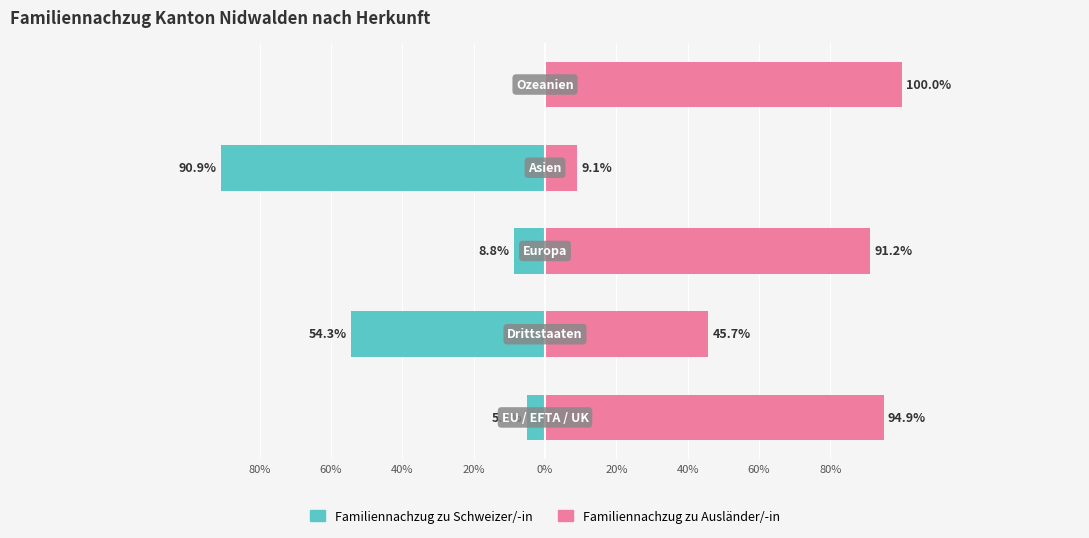

Reading left to right, list all the values displayed in this chart.

Familiennachzug zu Schweizer/-in: -5.1	-54.3	-8.8	-90.9	0.0
Familiennachzug zu Ausländer/-in: 94.9	45.7	91.2	9.1	100.0